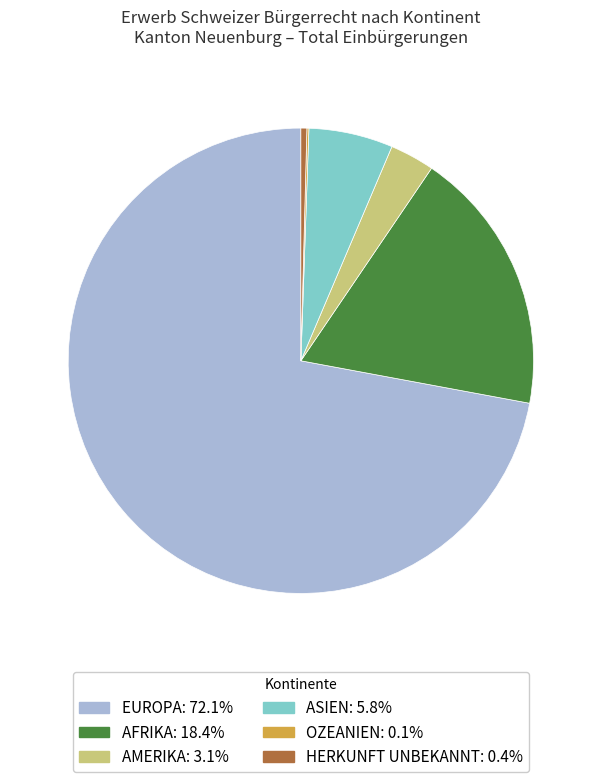

Is there any slice that represents more than half of the pie?

Yes